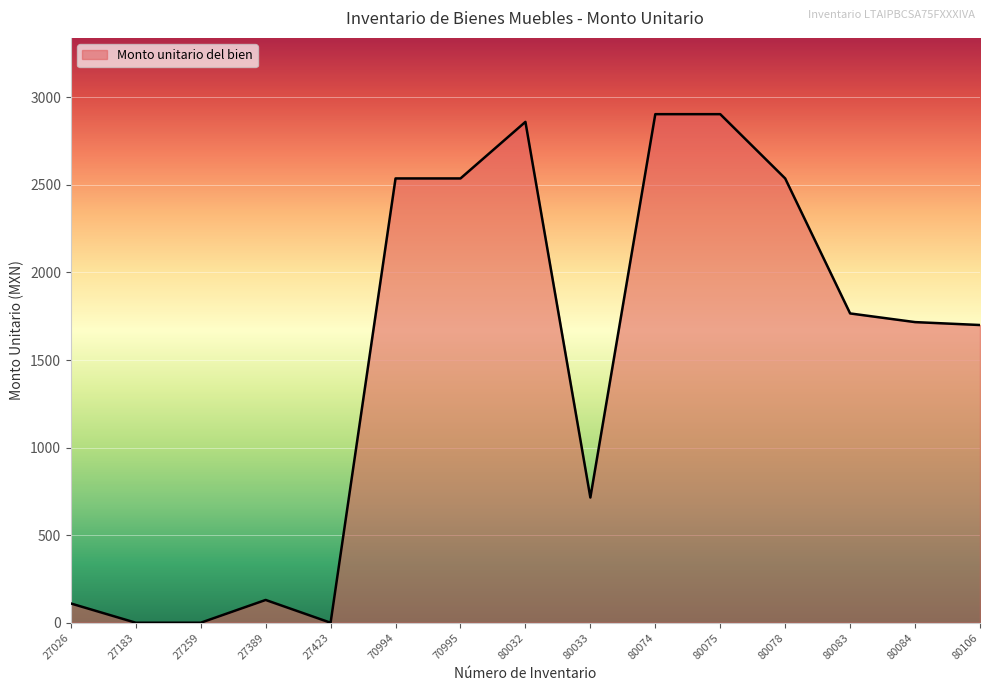

What is the difference between the maximum and minimum values?

2904.0